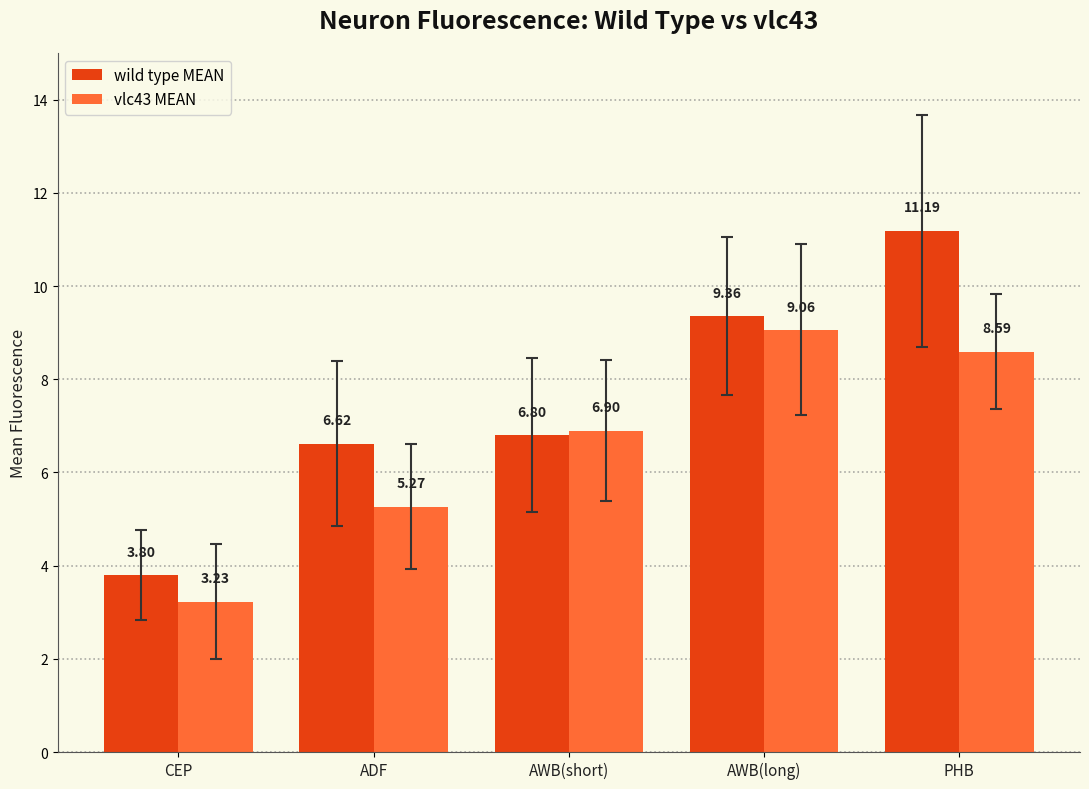

What is the total value across all series at ADF?

11.9